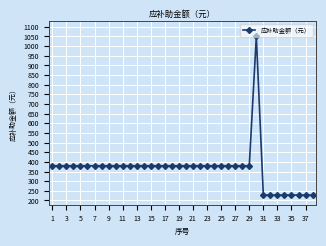

Reading right to left, transcribe all the data shown in this chart.

228	228	228	228	228	228	228	228	1050	380	380	380	380	380	380	380	380	380	380	380	380	380	380	380	380	380	380	380	380	380	380	380	380	380	380	380	380	380